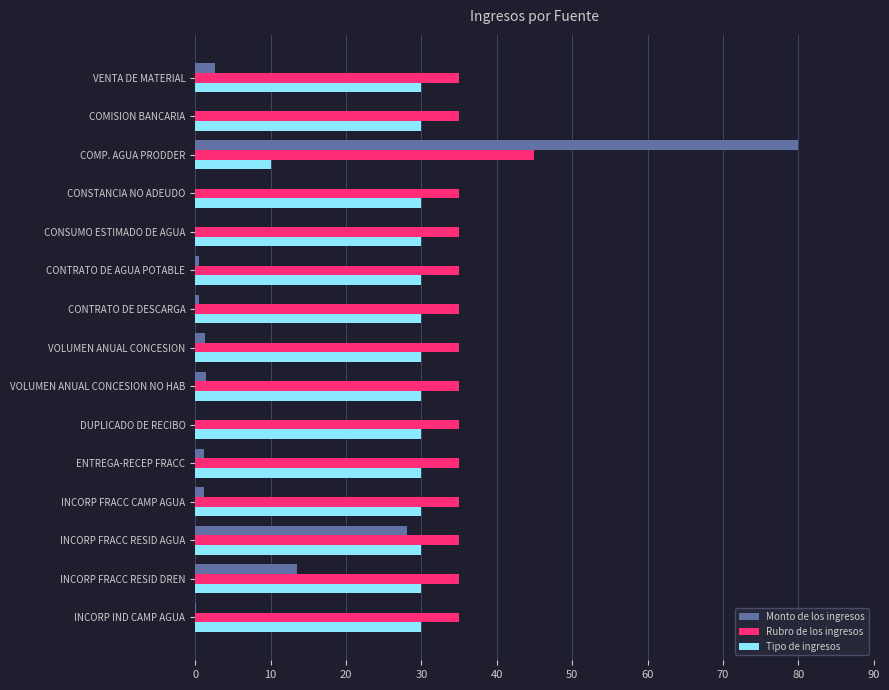

Which series changed the most between INCORP FRACC RESID DREN and DUPLICADO DE RECIBO?

Monto de los ingresos